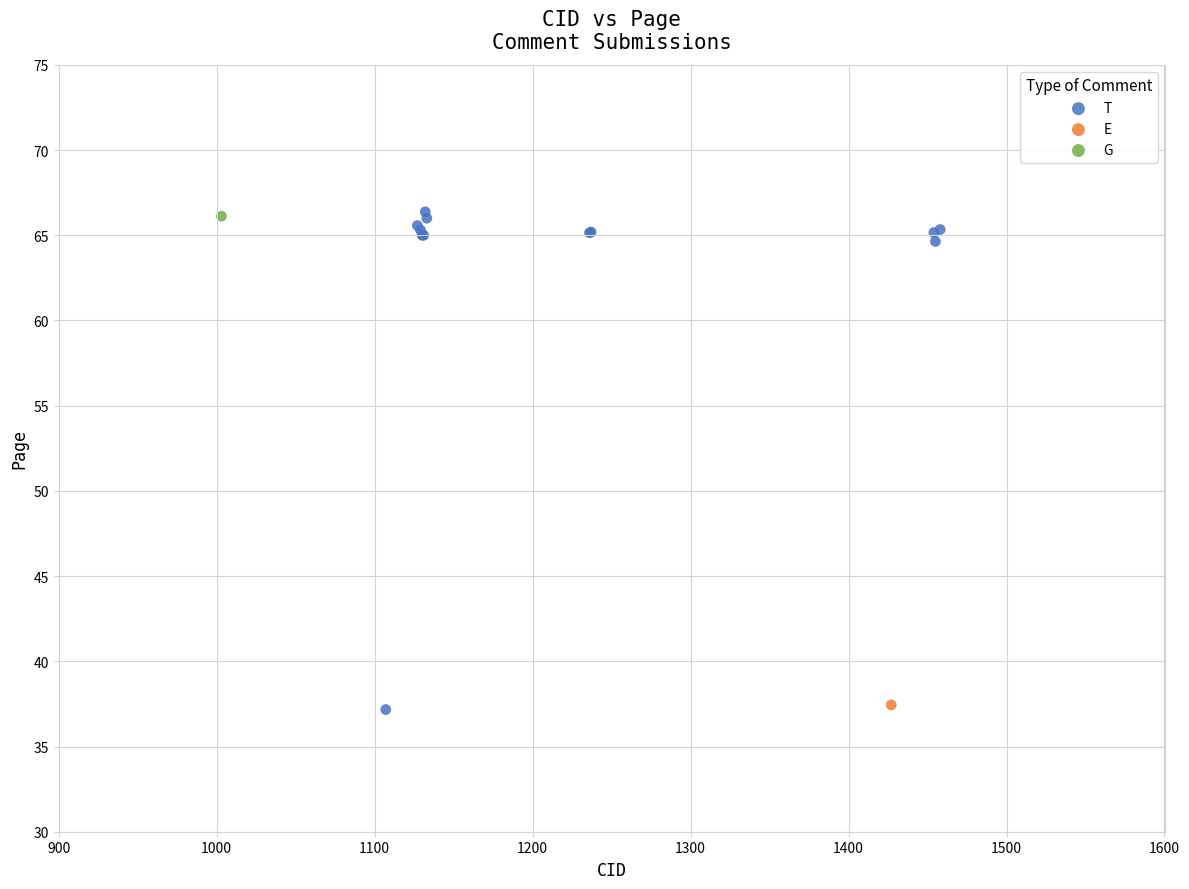

What are all the series names shown in the legend?

T, E, G